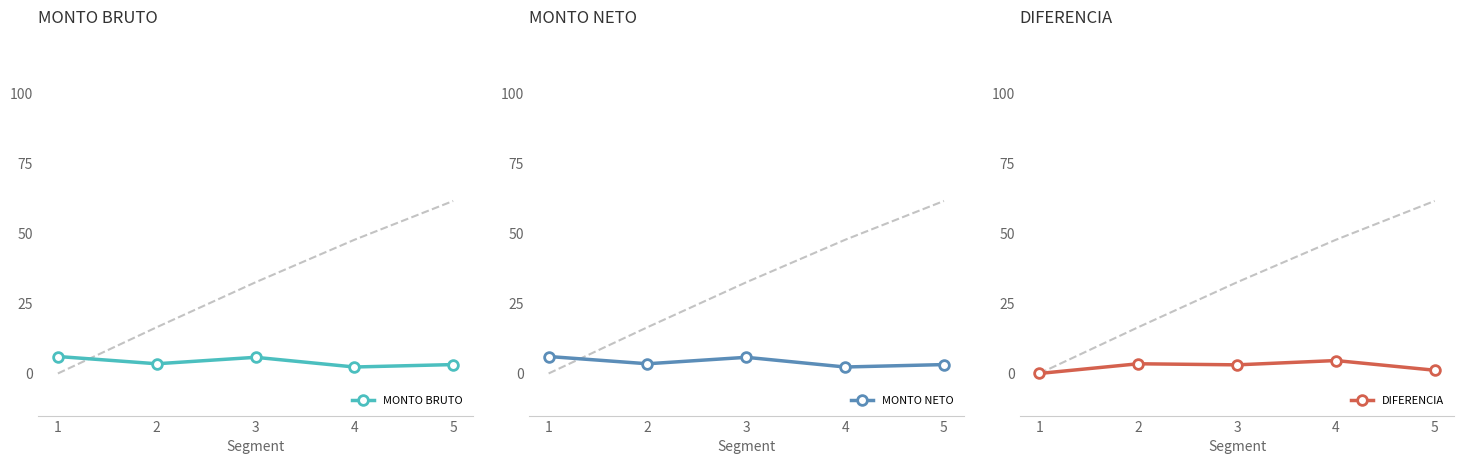

True or false: MONTO BRUTO has more than 2 points higher than both neighbors.

False